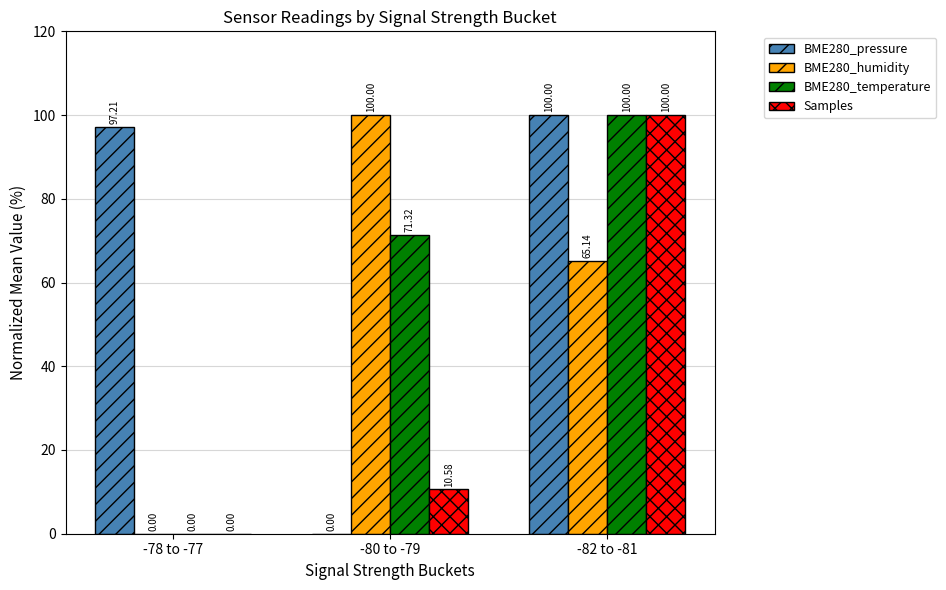

Reading left to right, extract all data points from this chart.

BME280_pressure: 97.2	0.0	100.0
BME280_humidity: 0.0	100.0	65.1
BME280_temperature: 0.0	71.3	100.0
Samples: 0.0	10.6	100.0